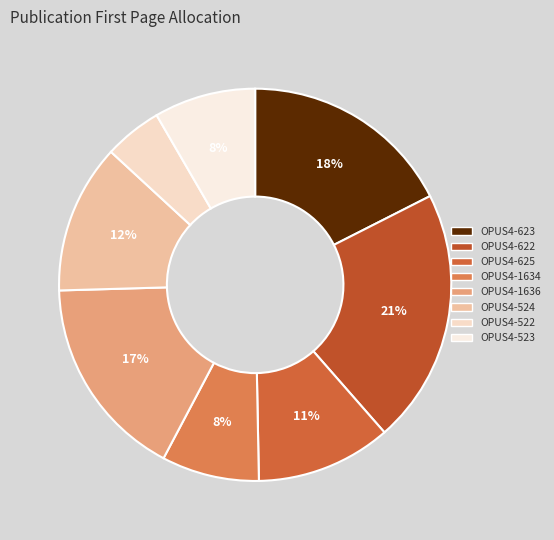

What percentage is the OPUS4-625 slice, to the nearest percent?

11%